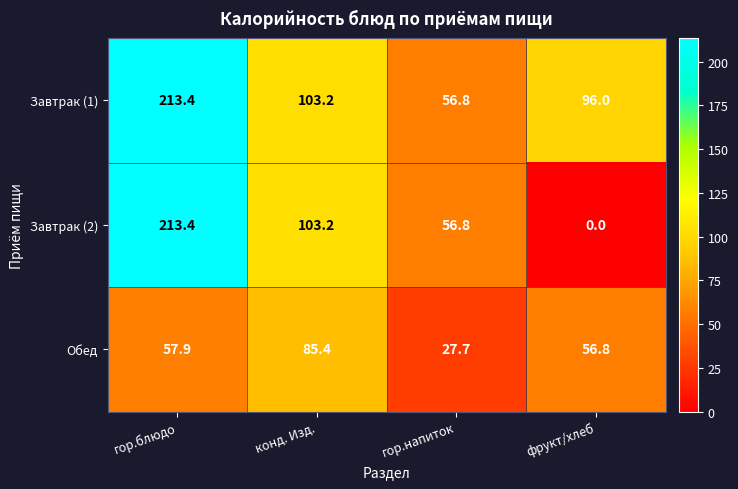

Reading right to left, transcribe all the data shown in this chart.

Завтрак (1): фрукт/хлеб=96.0	гор.напиток=56.8	конд. Изд.=103.2	гор.блюдо=213.4
Завтрак (2): фрукт/хлеб=0.0	гор.напиток=56.8	конд. Изд.=103.2	гор.блюдо=213.4
Обед: фрукт/хлеб=56.8	гор.напиток=27.7	конд. Изд.=85.4	гор.блюдо=57.9